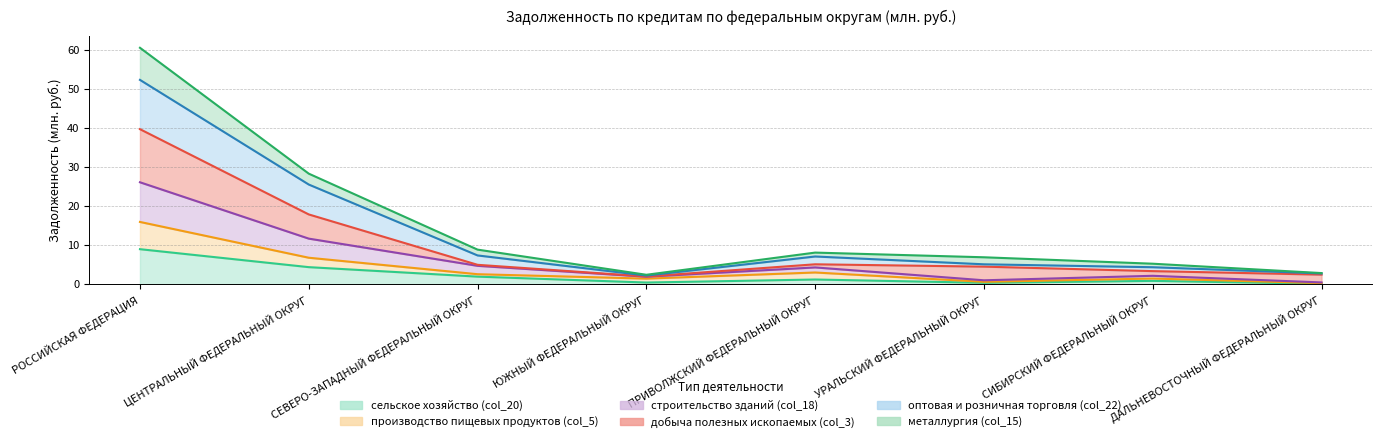

At which label does сельское хозяйство (col_20) reach its minimum?

ДАЛЬНЕВОСТОЧНЫЙ ФЕДЕРАЛЬНЫЙ ОКРУГ